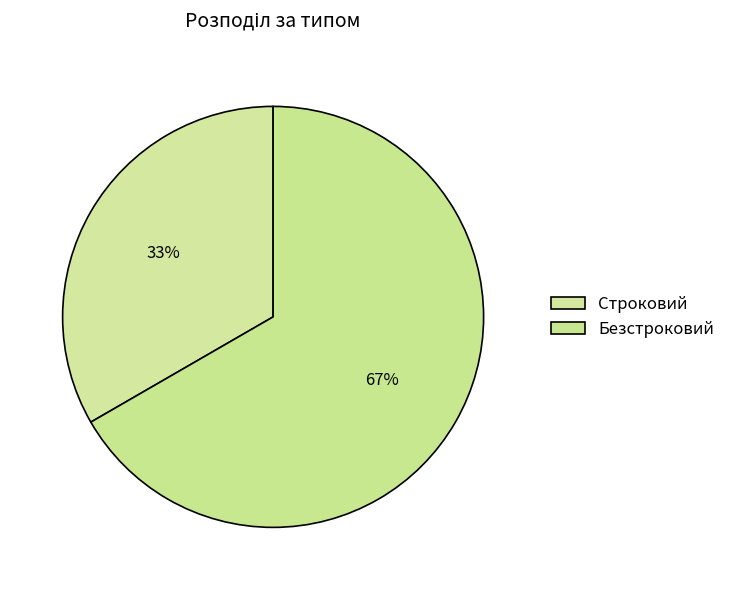

True or false: Безстроковий accounts for 53% of the total.

False